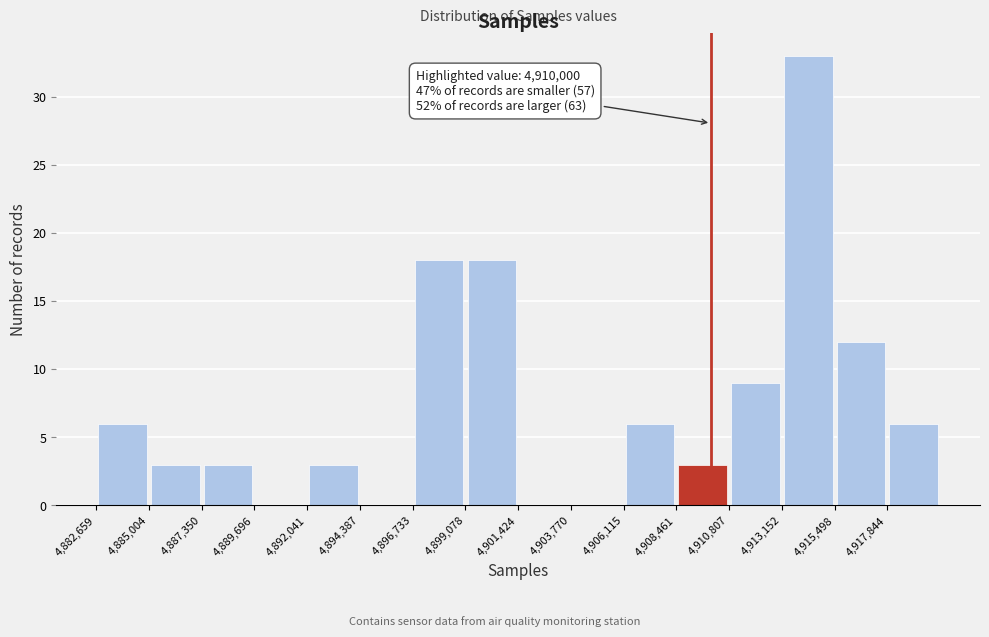

Over which range of the x-axis is the bar tallest?

4913000 to 4915500